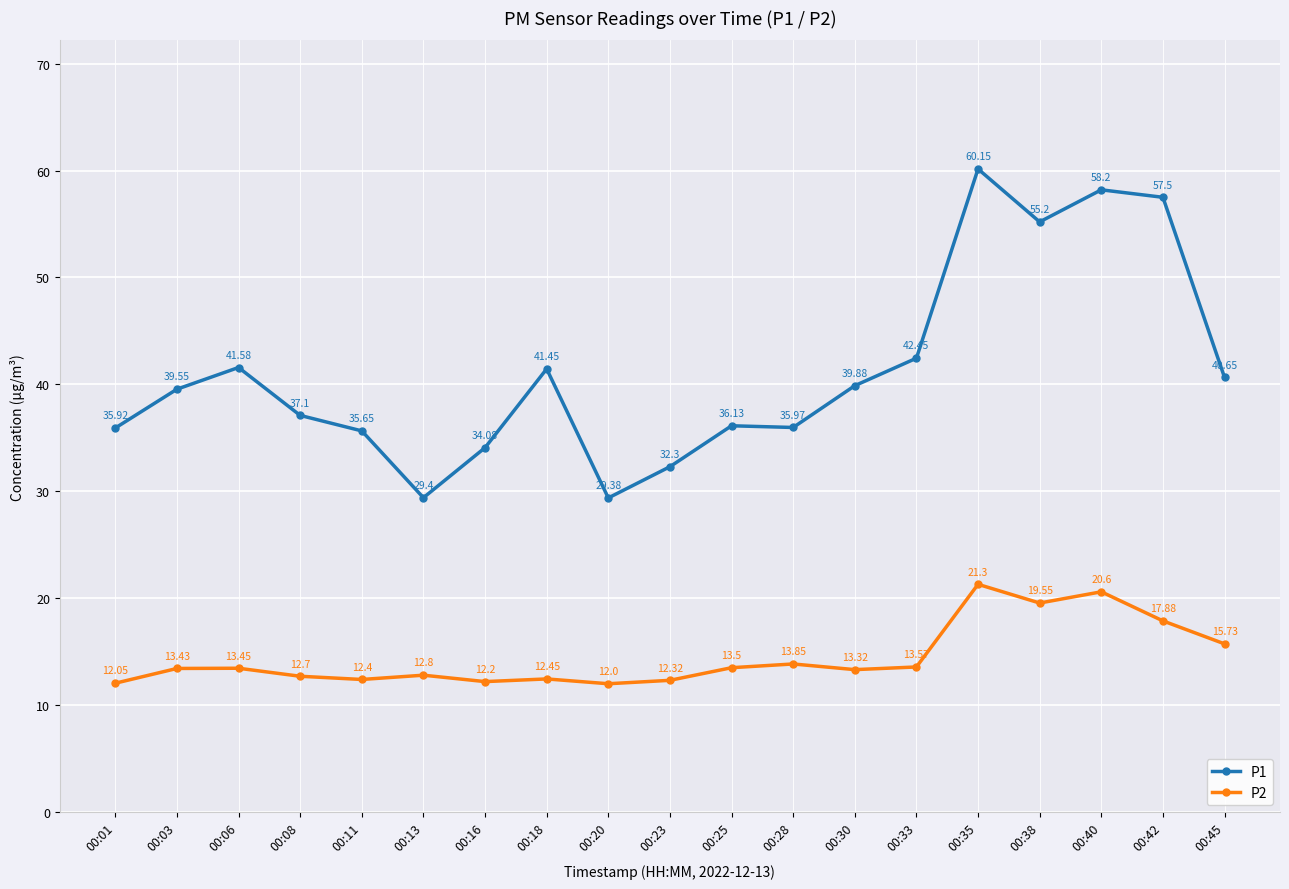

Does the chart have visible grid lines?

Yes